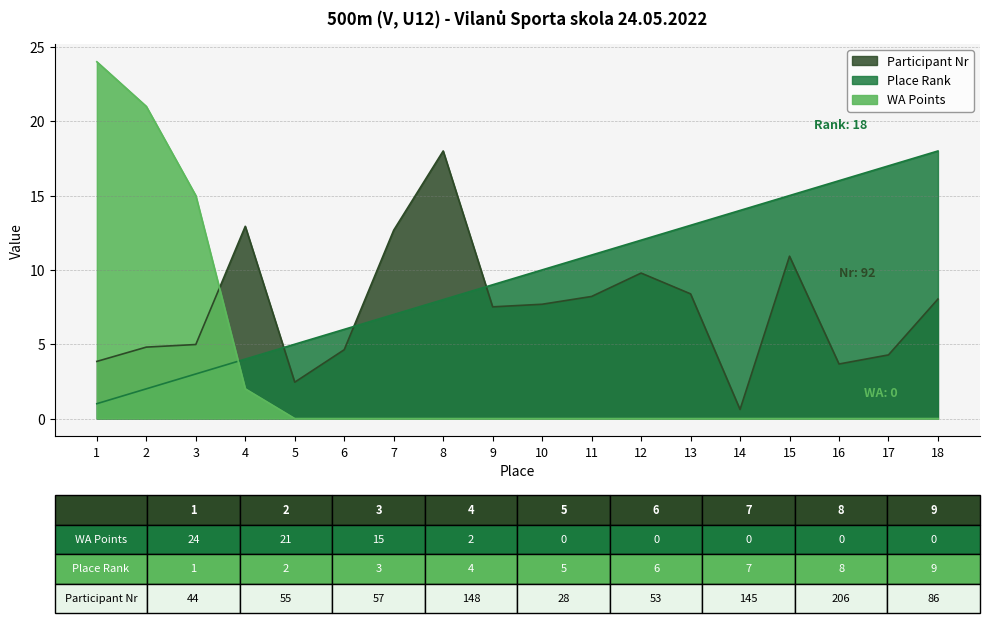

The value of Participant Nr at 16 is 5.6. True or false?

False